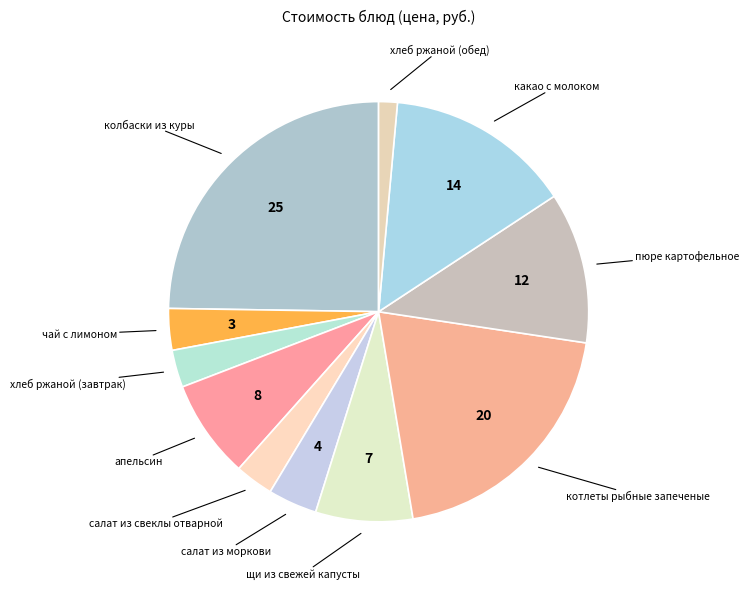

Count the number of slices in the pie.

11